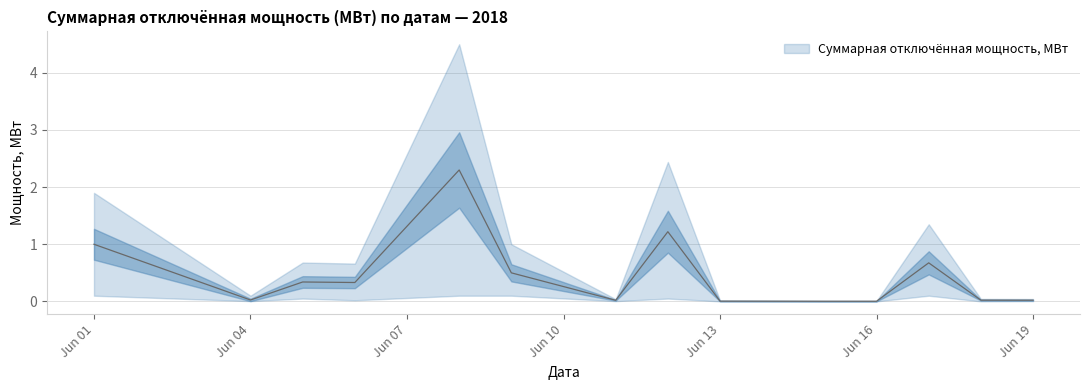

Is it true that upper equals 0.7 at 2018-06-09?

False